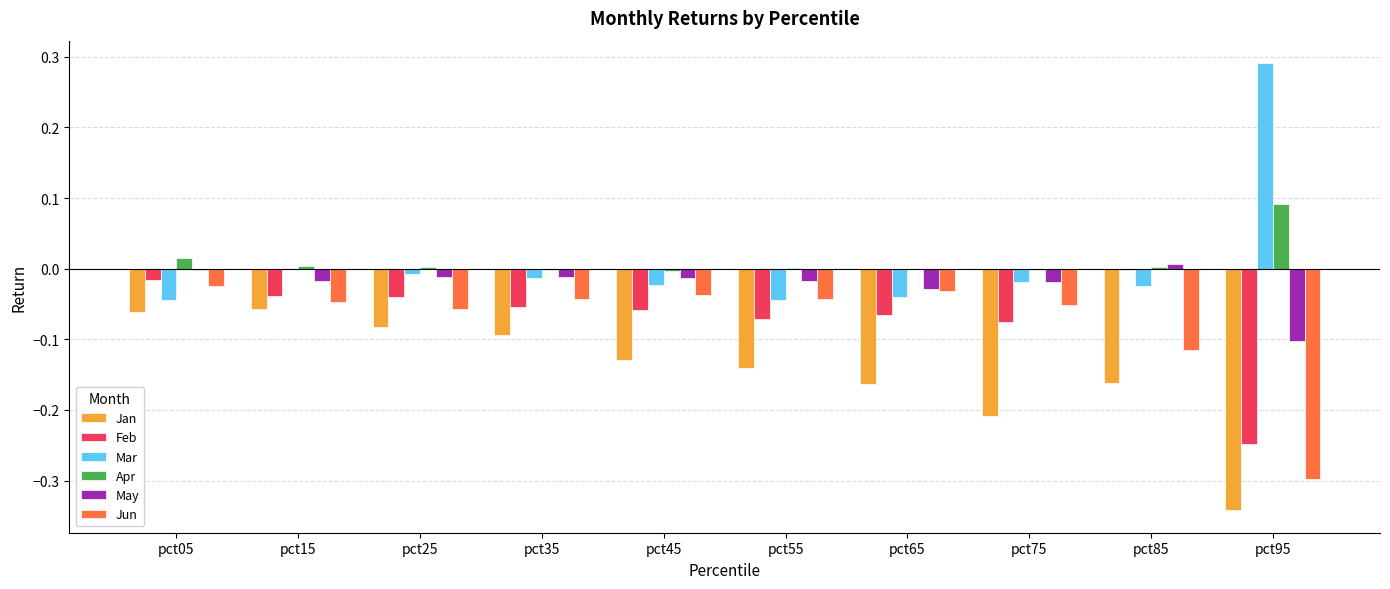

Is it true that Mar equals 0.5 at pct95?

False